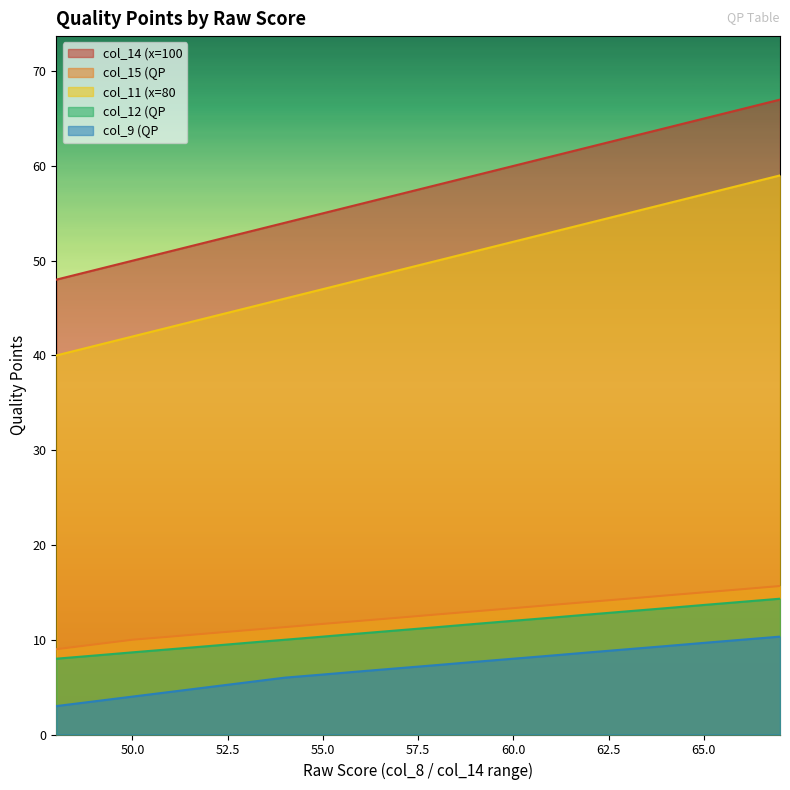

The value of col_9 (QP at 60) at 60 is 8.0. True or false?

True